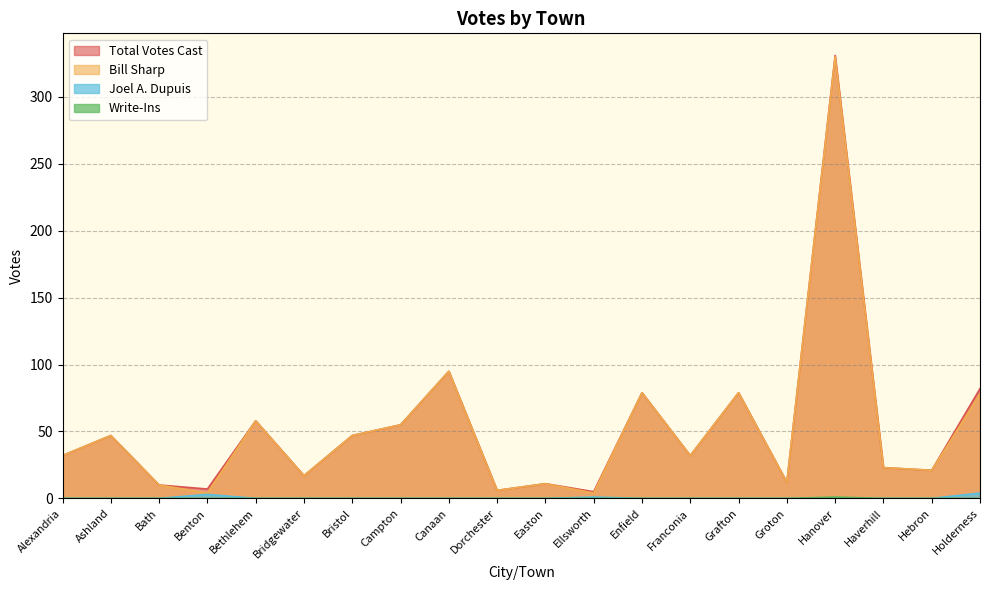

Between Franconia and Haverhill, which series saw the biggest shift?

Bill Sharp